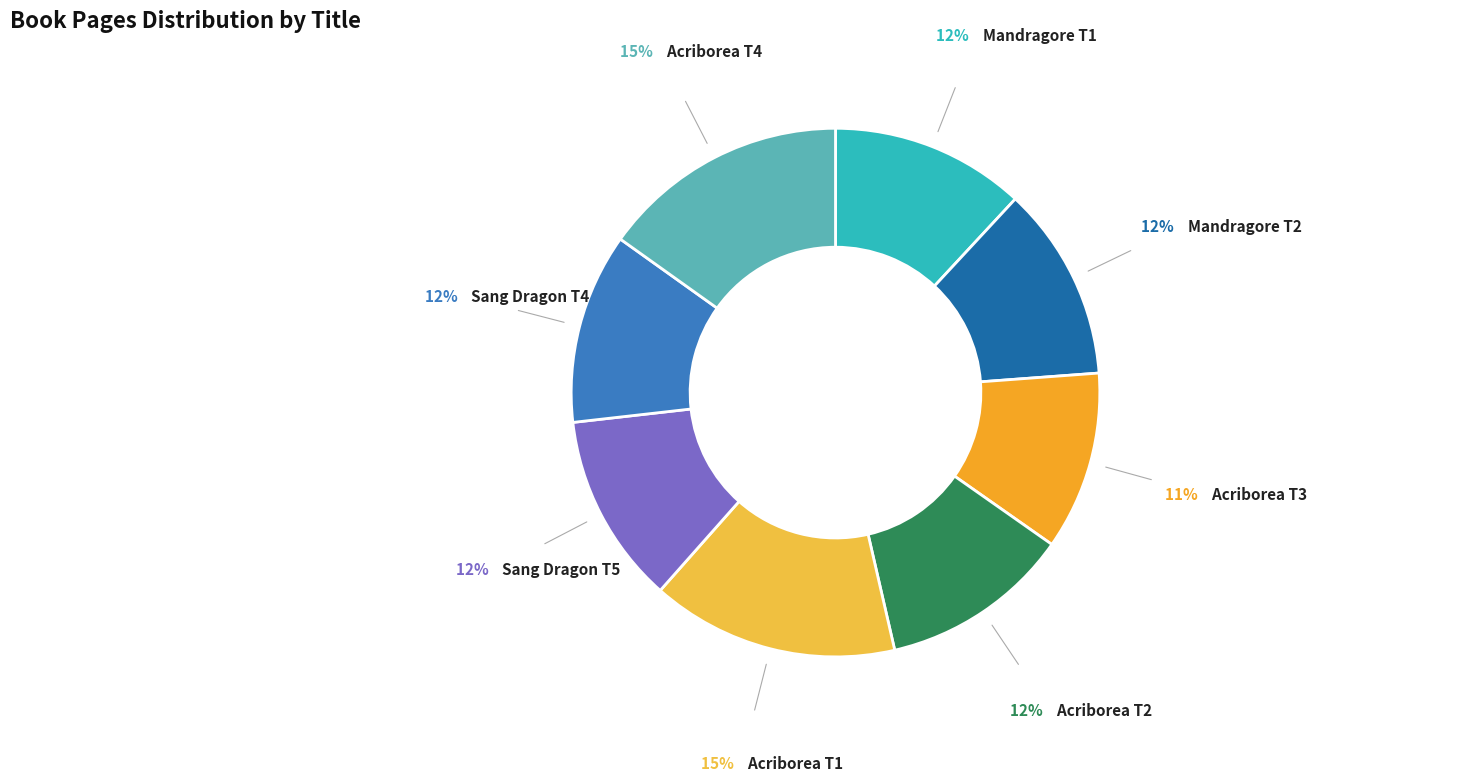

True or false: Sang Dragon T4 accounts for 22% of the total.

False